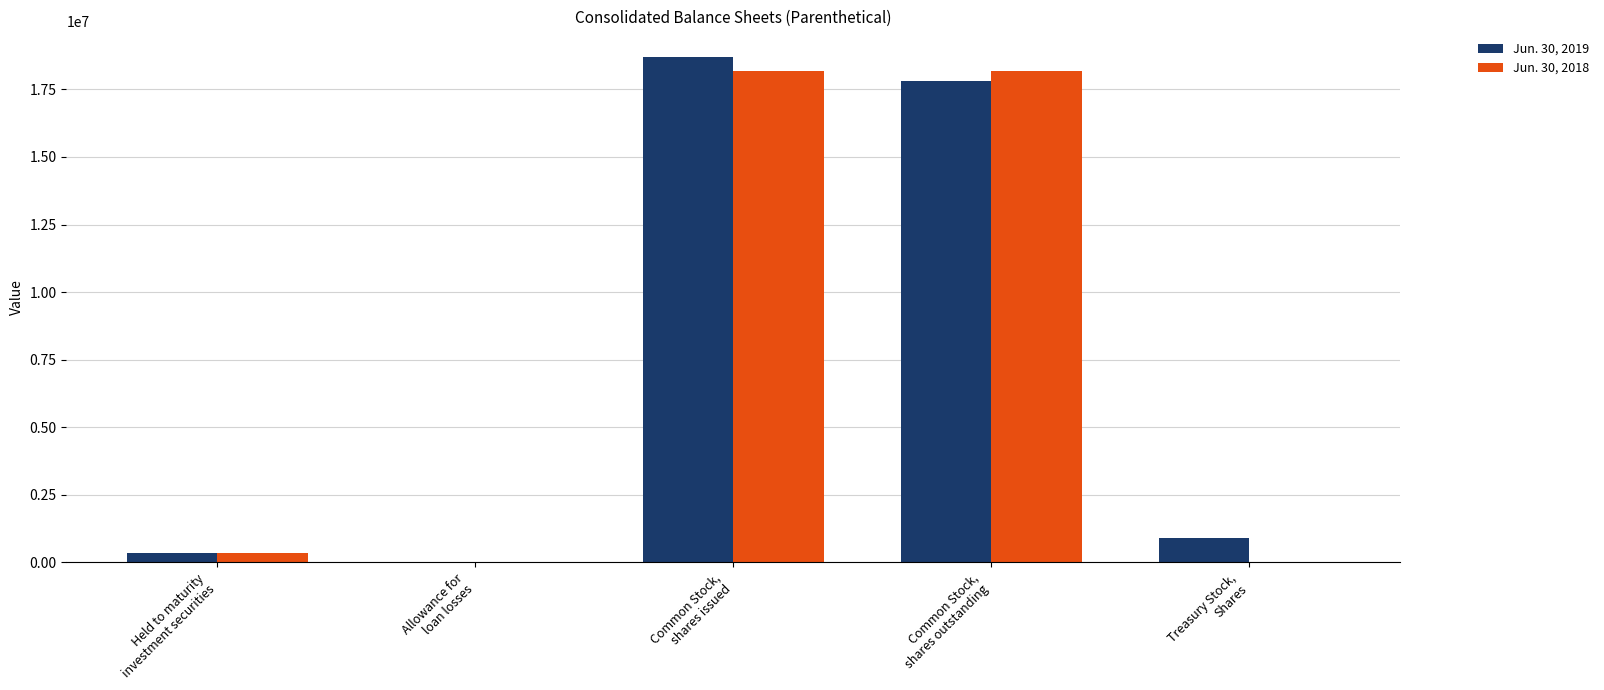

How many distinct data groups are displayed?

2